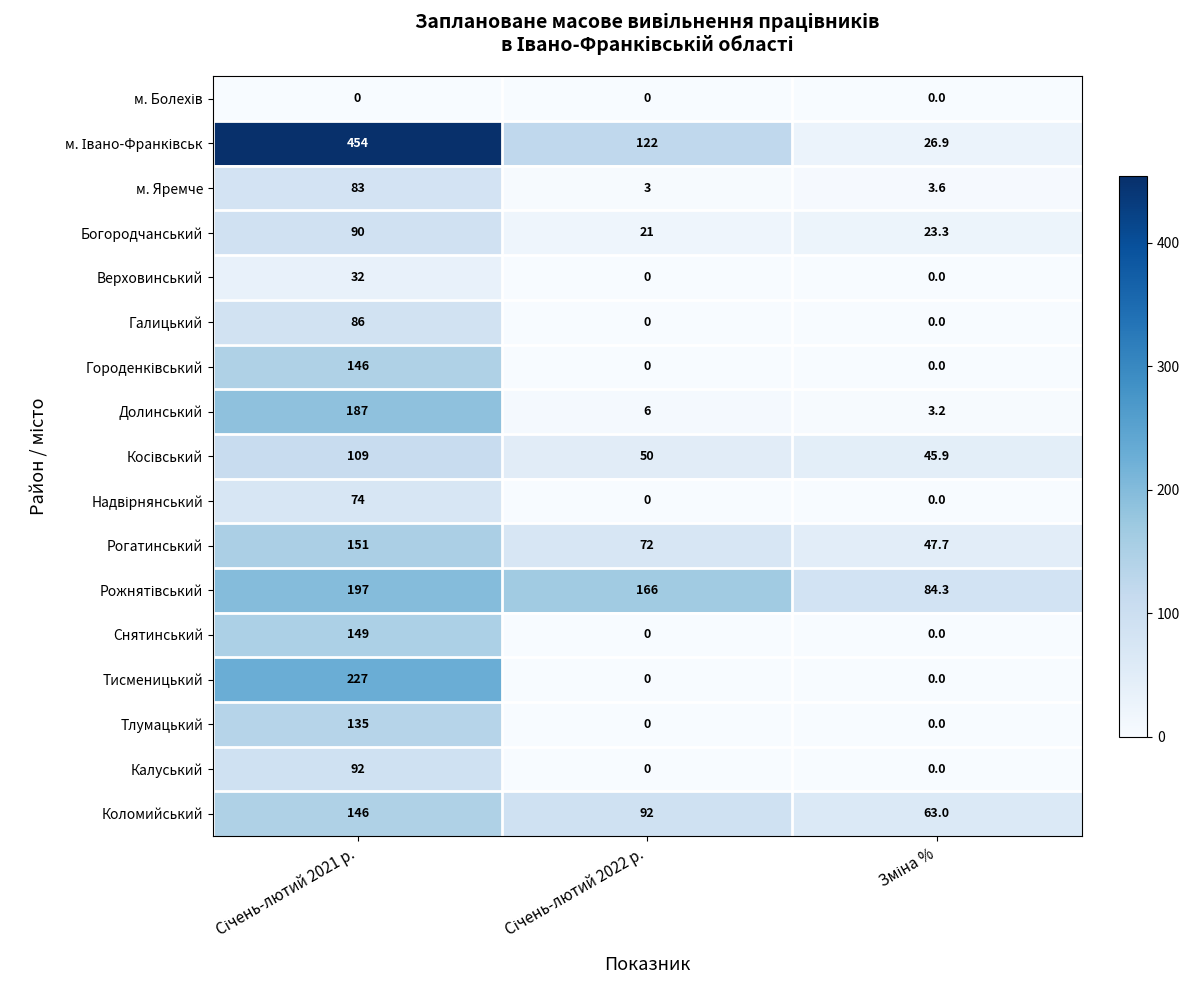

What is the maximum value shown in the chart?

454.0